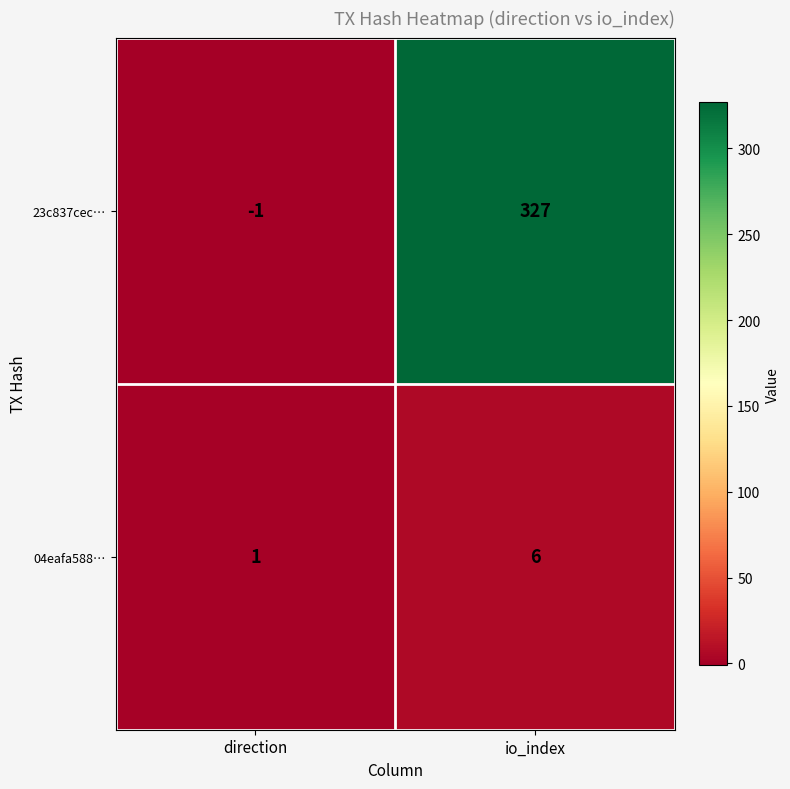

Reading left to right, what are all the values shown in this chart?

23c837cec…: direction=-1	io_index=327
04eafa588…: direction=1	io_index=6